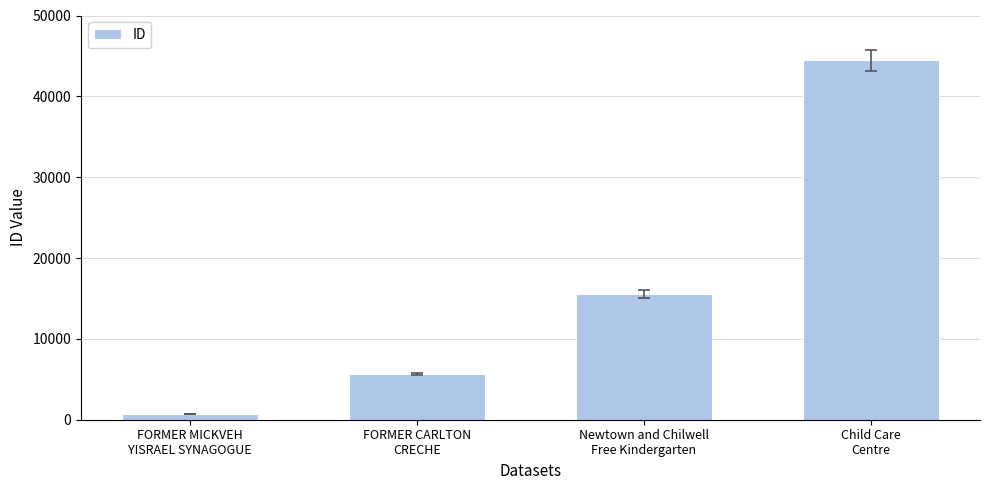

Rank the categories by value from highest to lowest.

Child Care
Centre, Newtown and Chilwell
Free Kindergarten, FORMER CARLTON
CRECHE, FORMER MICKVEH
YISRAEL SYNAGOGUE